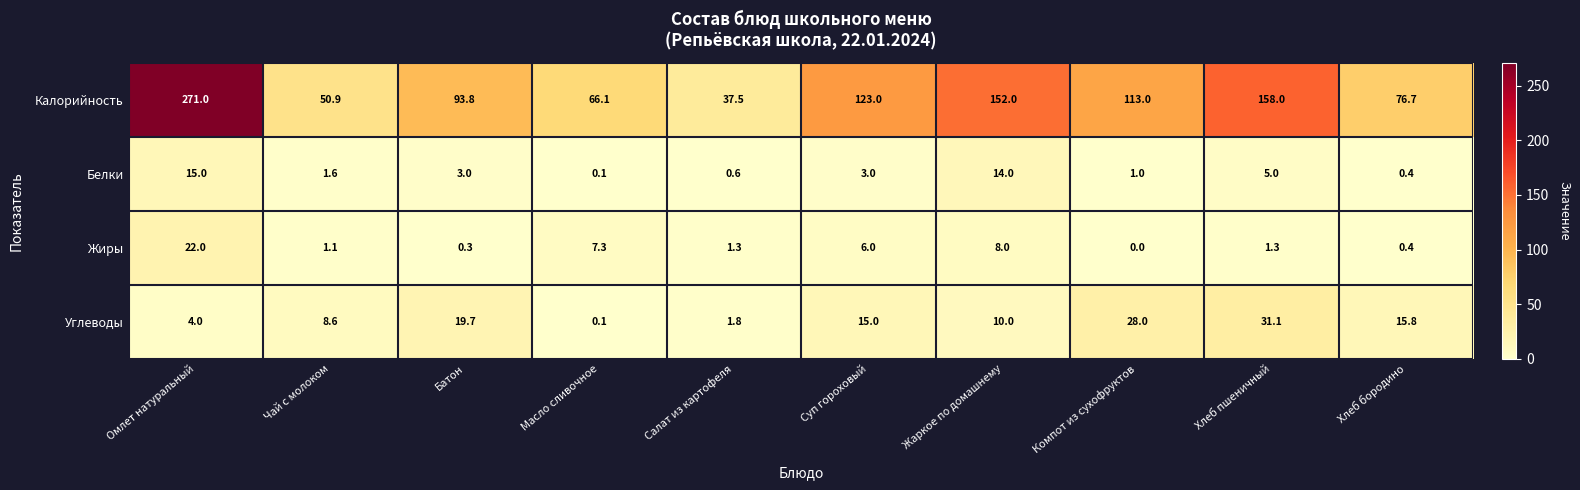

What is the difference between the second highest and second lowest values in the Углеводы series?

26.2